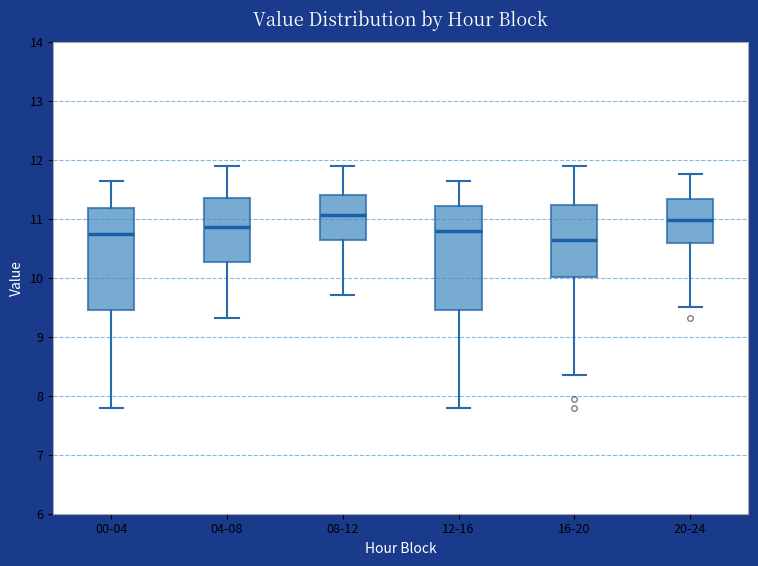

Where is the upper edge of the box for 04-08 on the y-axis? The values are not printed on the chart, so give them approximately, as read against the axis.

11.4